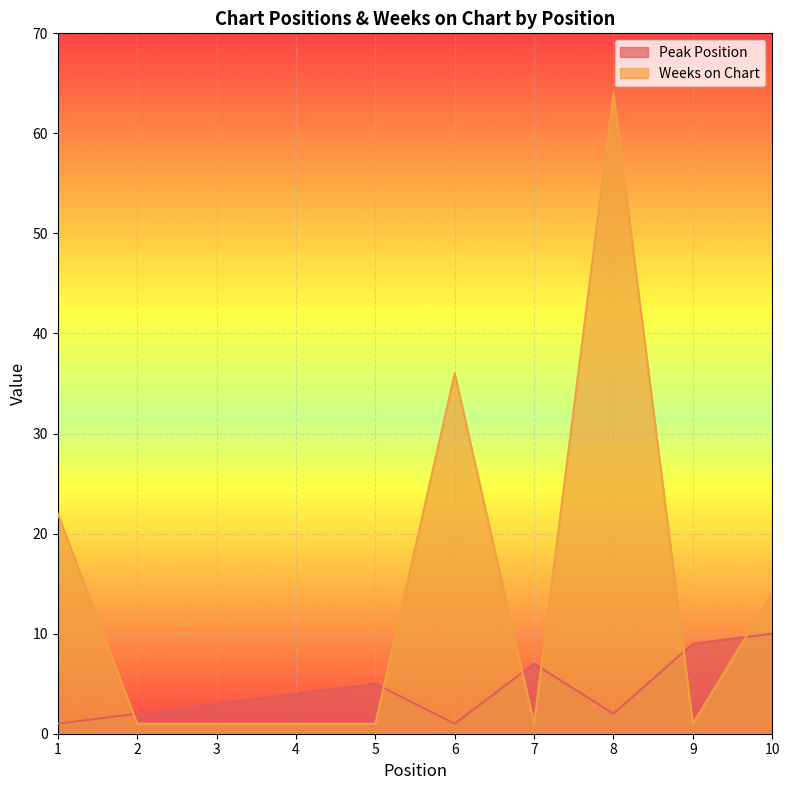

Reading left to right, what are all the values shown in this chart?

Peak Position: 1	2	3	4	5	1	7	2	9	10
Weeks on Chart: 22	1	1	1	1	36	1	64	1	14